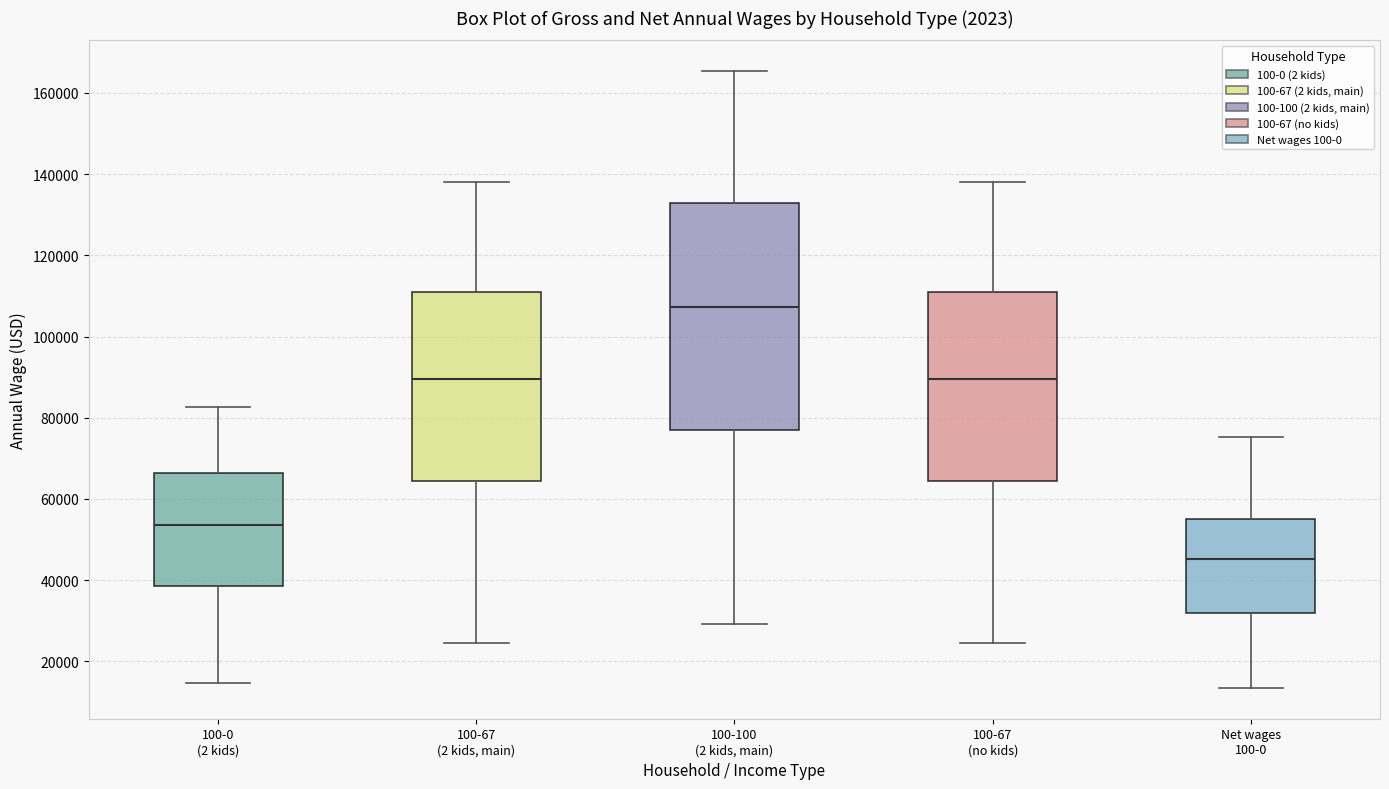

Comparing the boxes themselves (not the whiskers), which one is the tallest?

100-100 (2 kids, main)